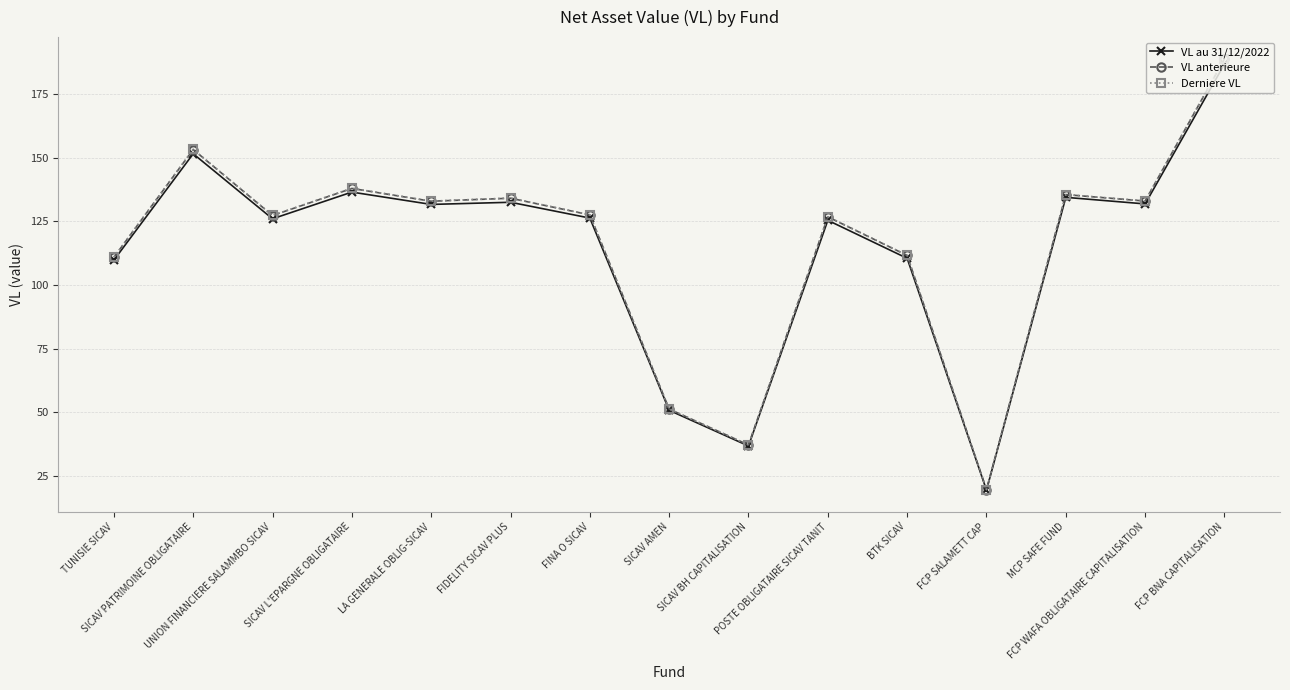

What is the value of the VL au 31/12/2022 point at the 11th from the left?

110.5